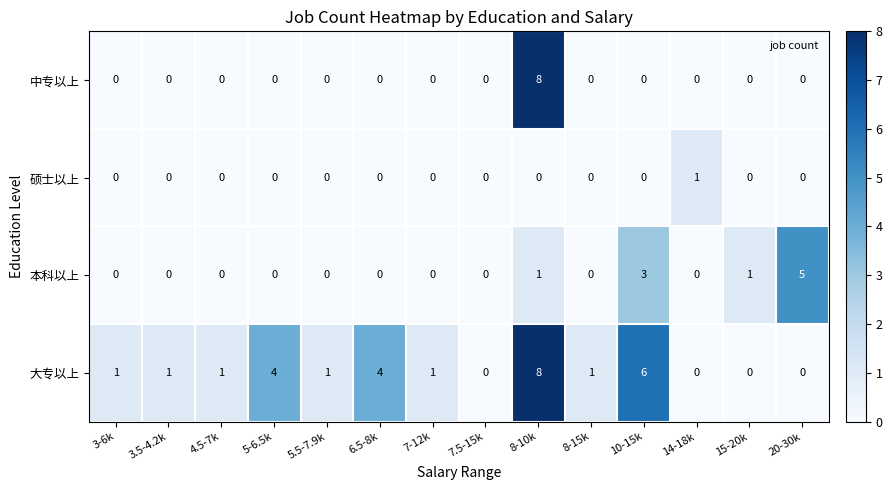

Is it true that 大专以上 equals 0 at 15-20k?

True